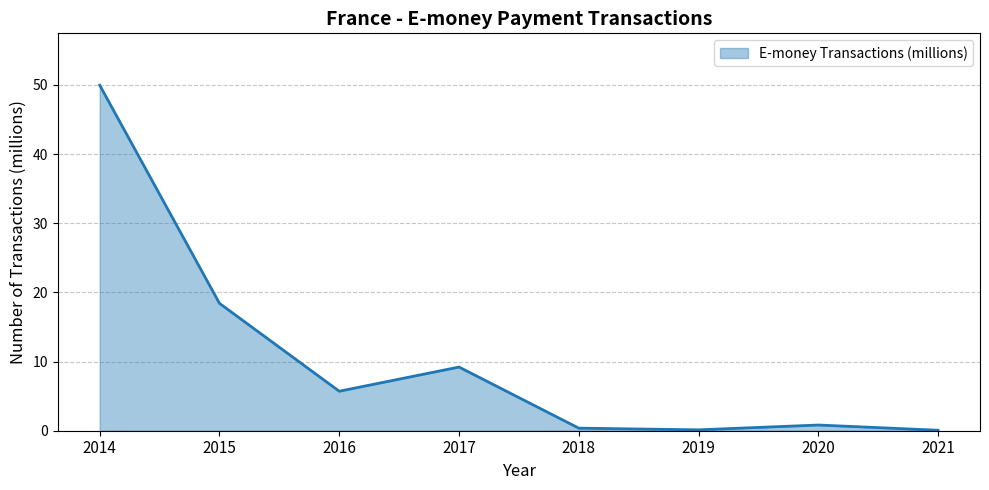

At which category does the data reach its first local peak?

2017